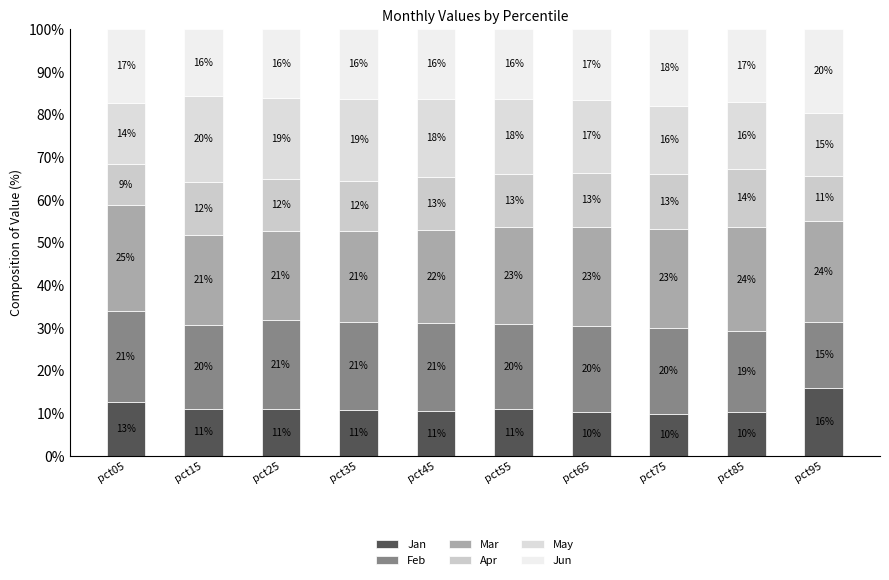

Rank the categories by Feb value from lowest to highest.

pct95, pct85, pct15, pct65, pct55, pct75, pct35, pct45, pct25, pct05